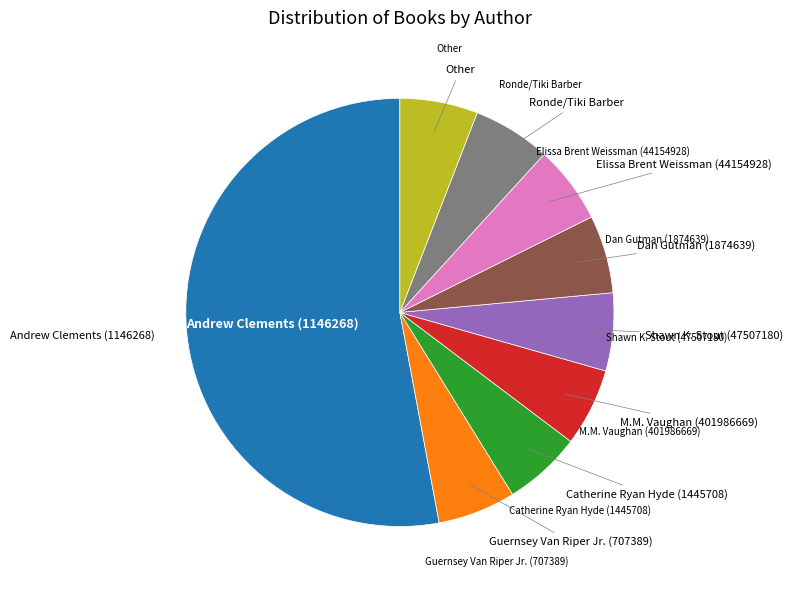

True or false: Shawn K. Stout (47507180) accounts for 1% of the total.

False